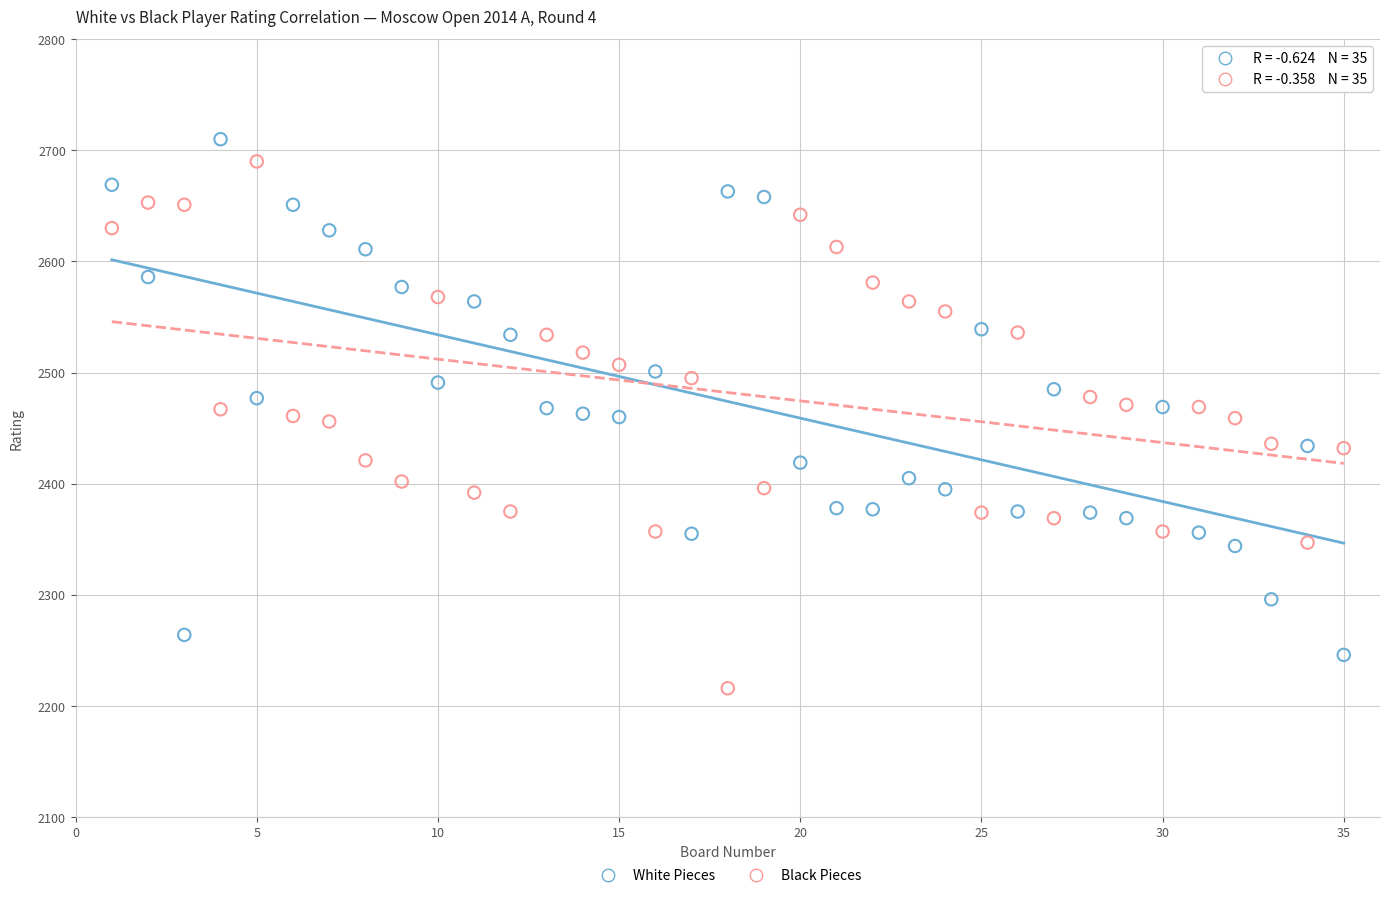

Across all data points, what is the range of Y values (max minus min)?

494